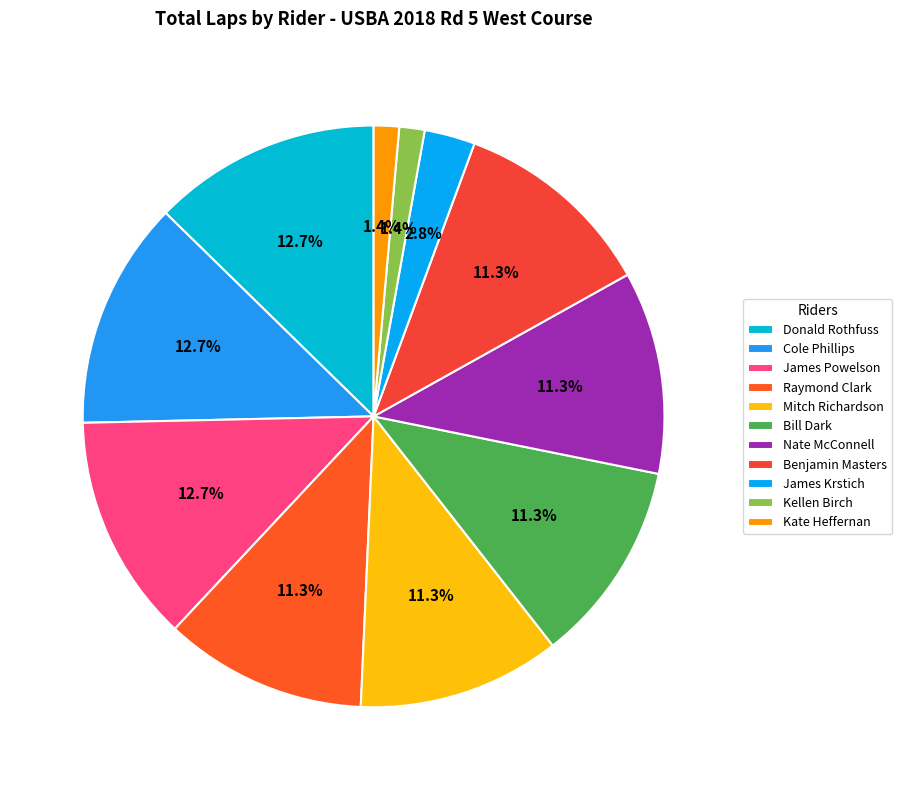

What percentage is the Raymond Clark slice, to the nearest percent?

11%